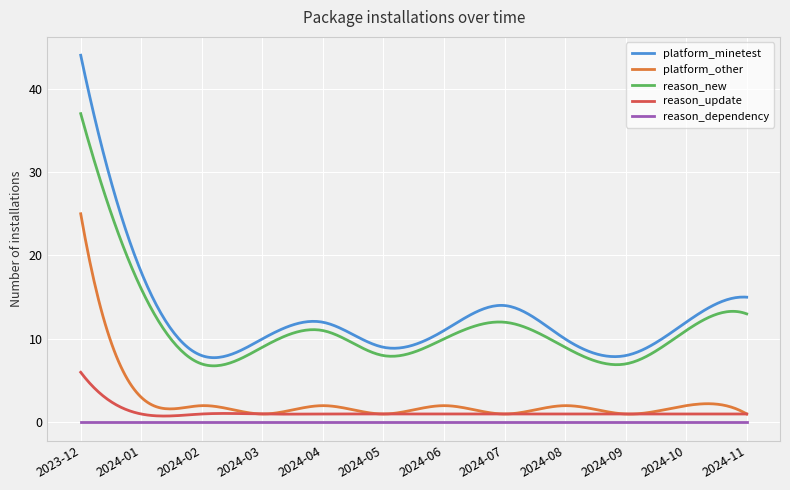

Which series has the widest spread of values?

platform_minetest